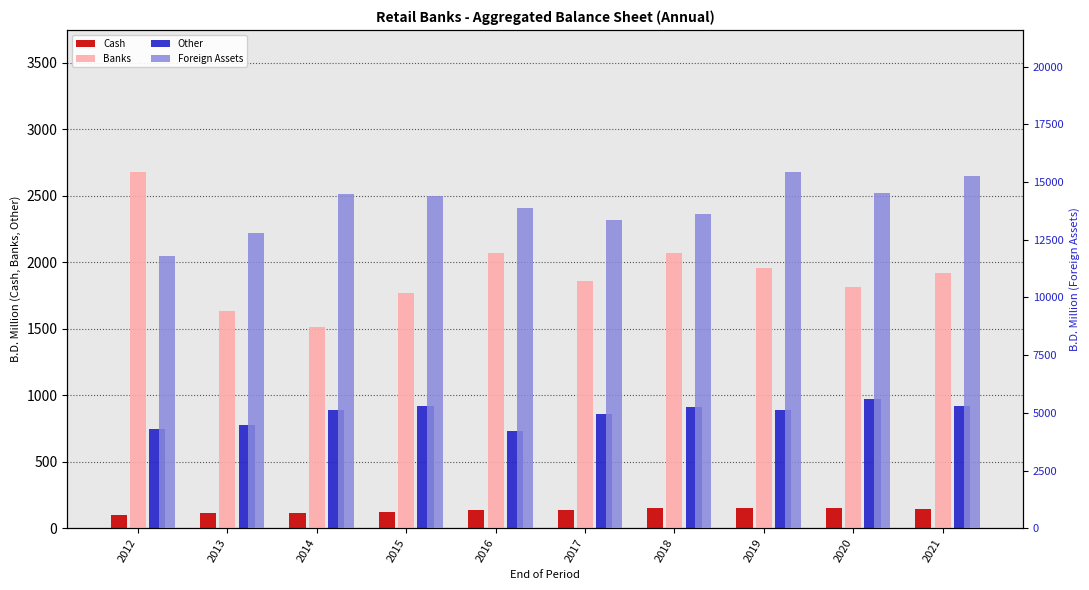

Reading left to right, extract all data points from this chart.

Cash: 101.0	116.9	117.3	124.9	135.3	135.9	153.6	152.0	152.1	146.0
Banks: 2677.2	1632.8	1511.2	1767.9	2070.7	1860.5	2070.6	1956.5	1815.9	1919.9
Other: 747.1	776.9	888.5	917.8	732.5	857.9	913.6	891.2	972.8	921.8
Foreign Assets: 11783.4	12814.2	14505.5	14378.8	13864.5	13364.0	13629.7	15423.2	14507.6	15247.8